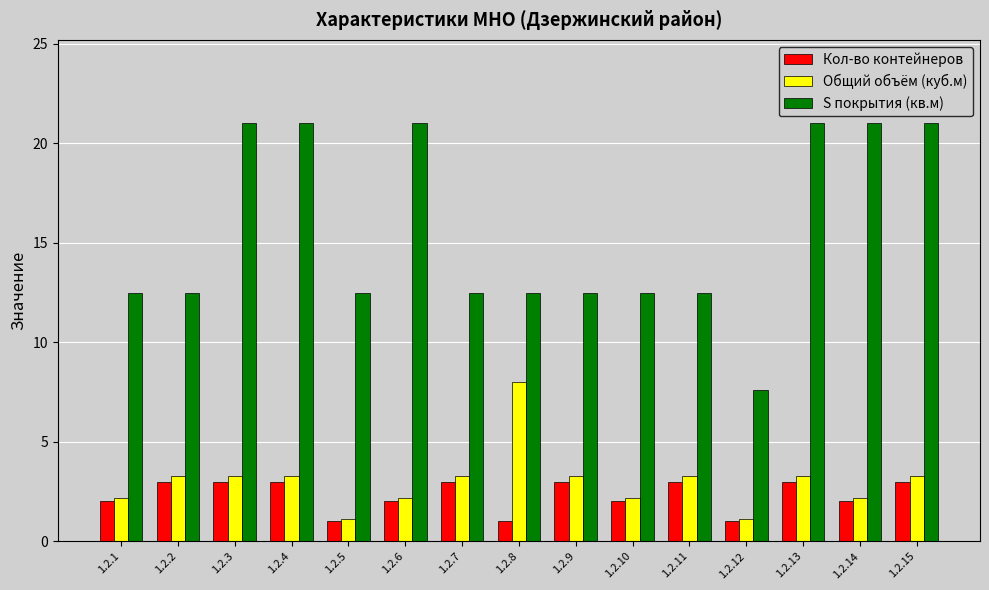

Is the value of Общий объём (куб.м) at 1.2.8 greater than the value of Кол-во контейнеров at 1.2.11?

Yes